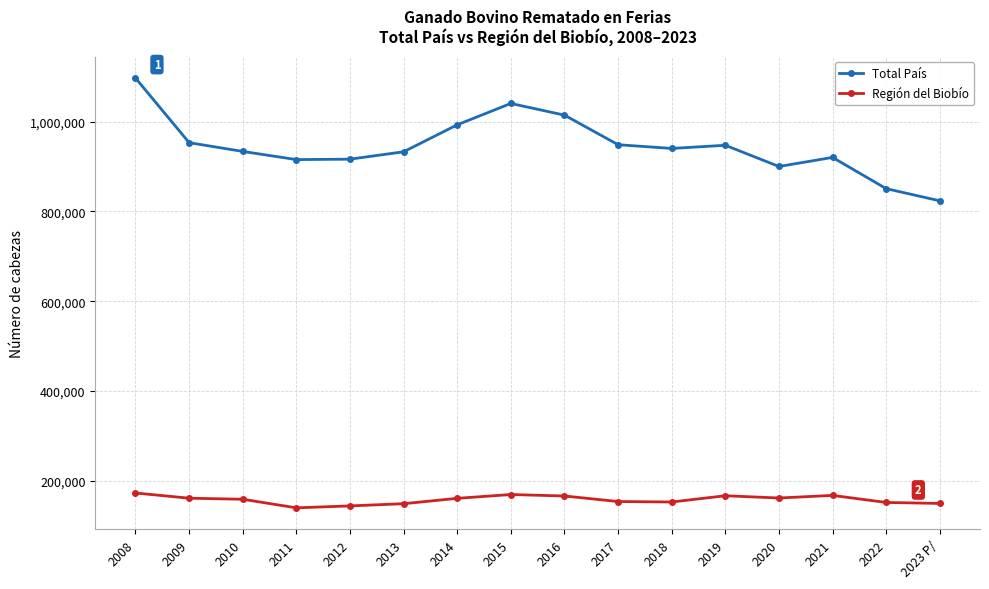

What is the label of the 10th point from the left?

2017